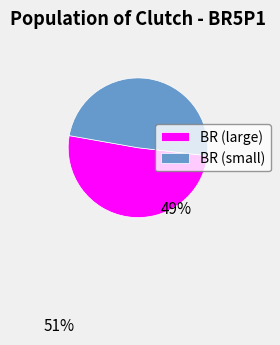

Do BR (small) and BR (large) together represent more than half of the pie?

Yes